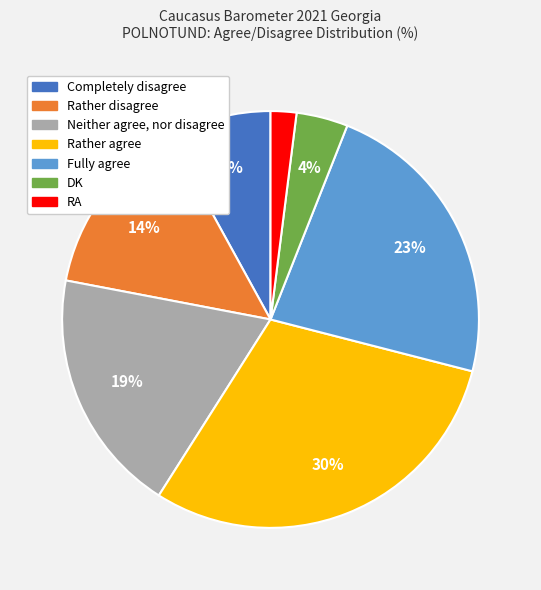

To the nearest percent, what is the difference between the largest and smallest slice percentages?

28%